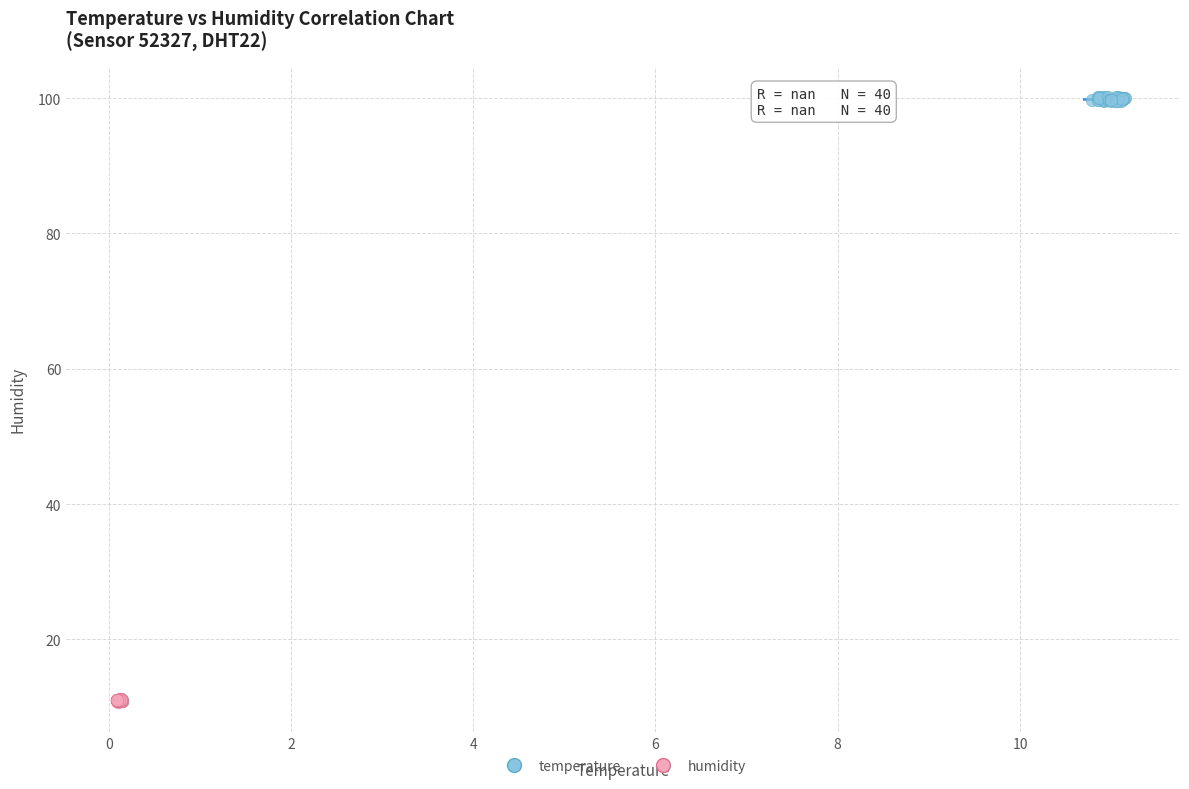

Which series reaches the minimum Y coordinate?

humidity